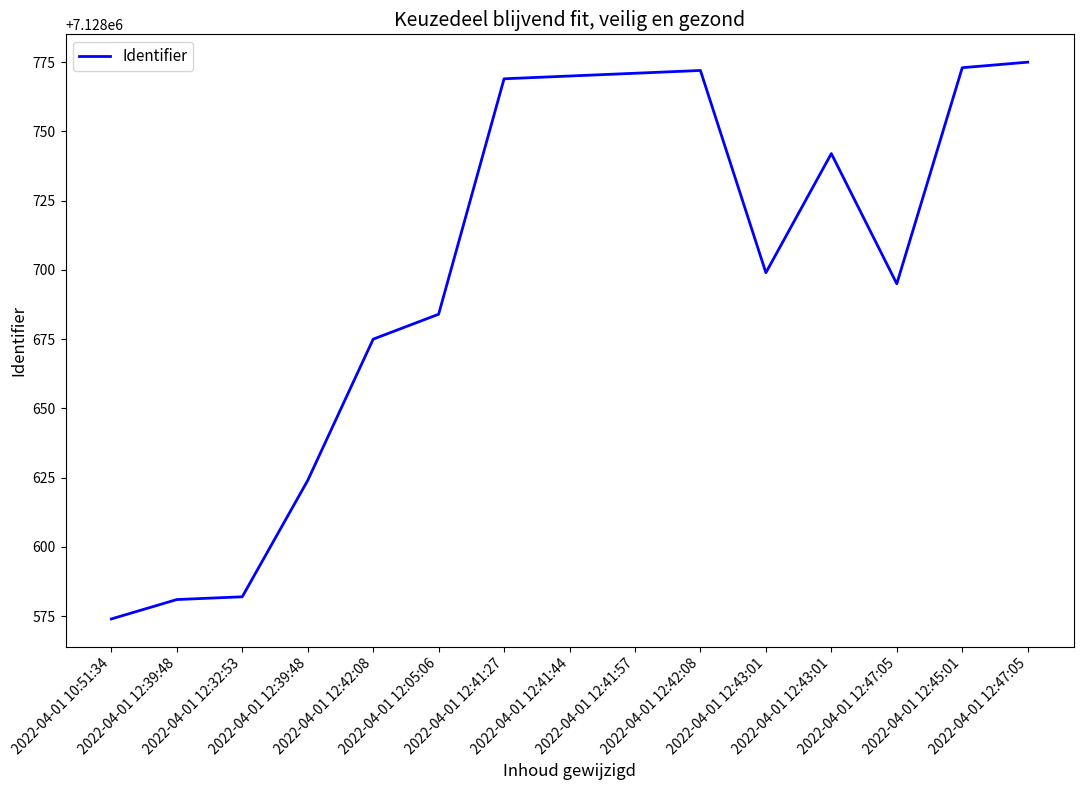

Where is the first local maximum?

2022-04-01 12:42:08